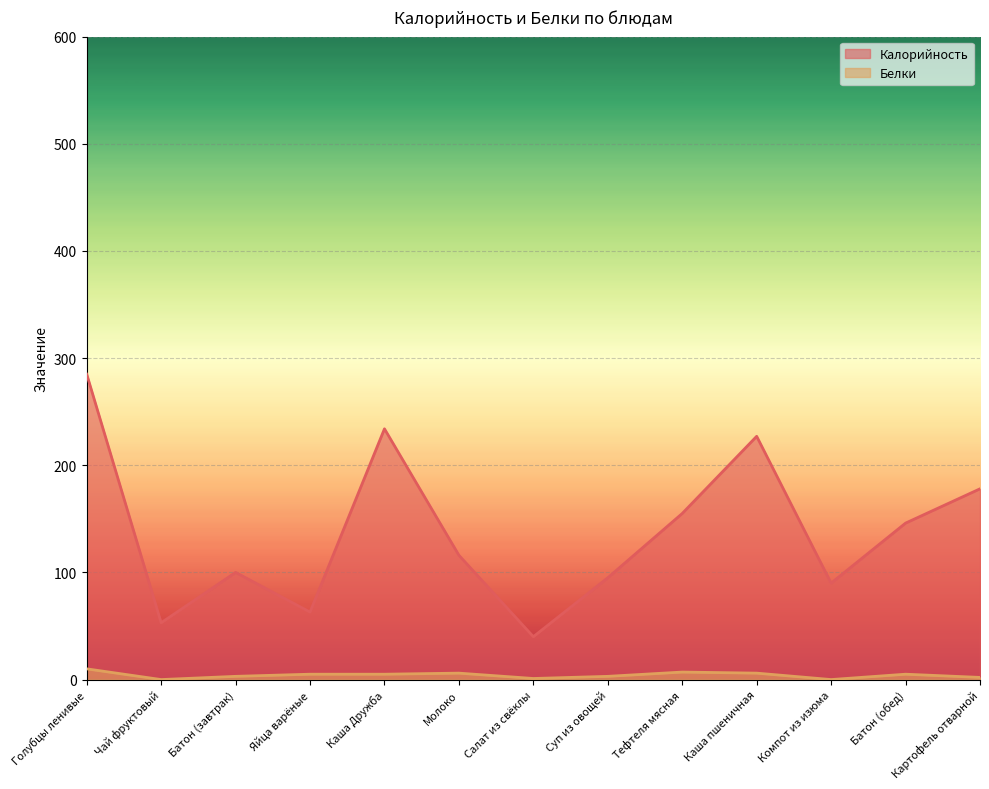

Where is Калорийность nearest to the value 162?

Тефтеля мясная